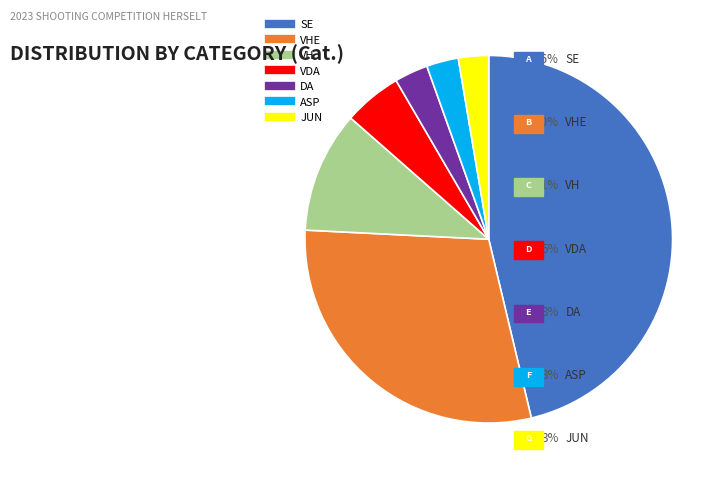

Does any single category account for the majority?

No